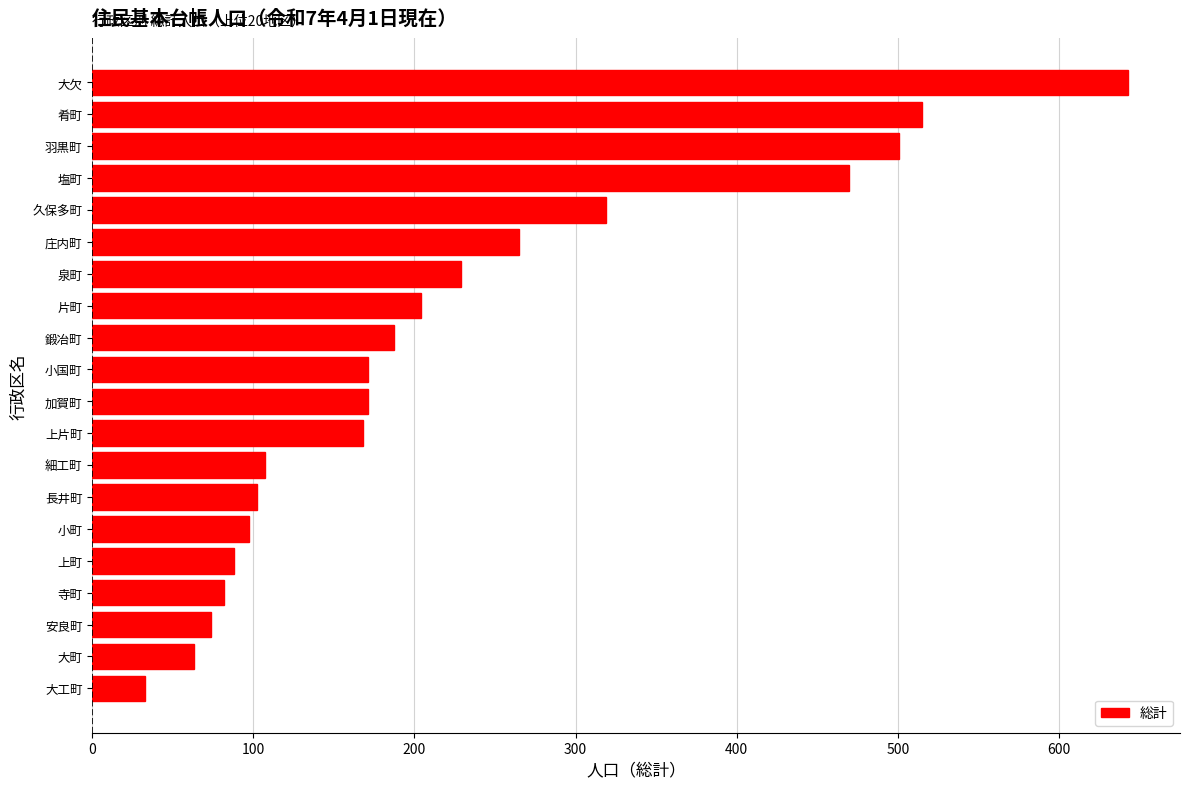

How many distinct data groups are displayed?

1